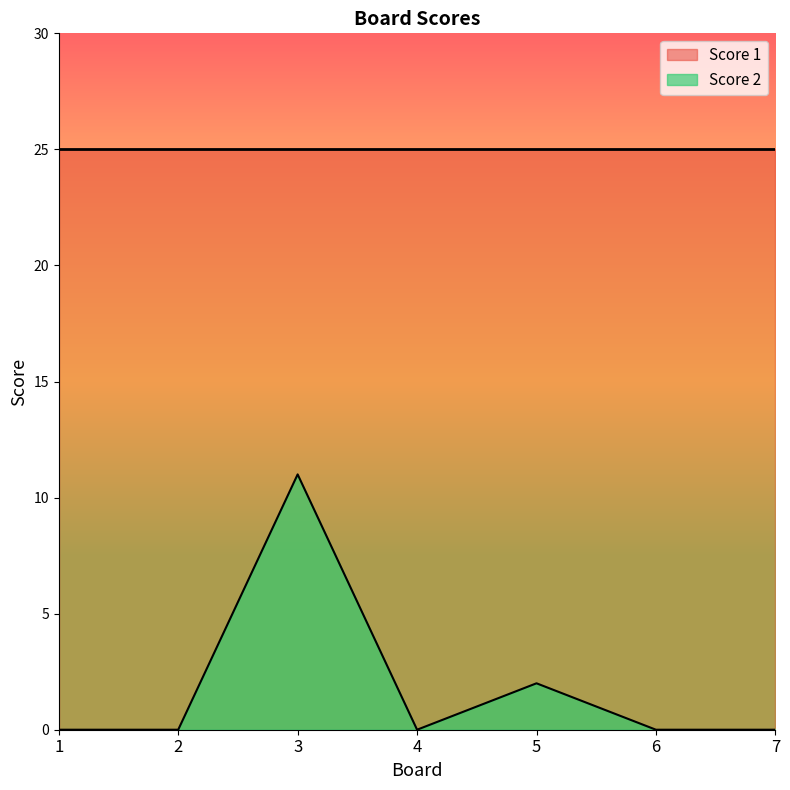

The value at 2 is 5. True or false?

False